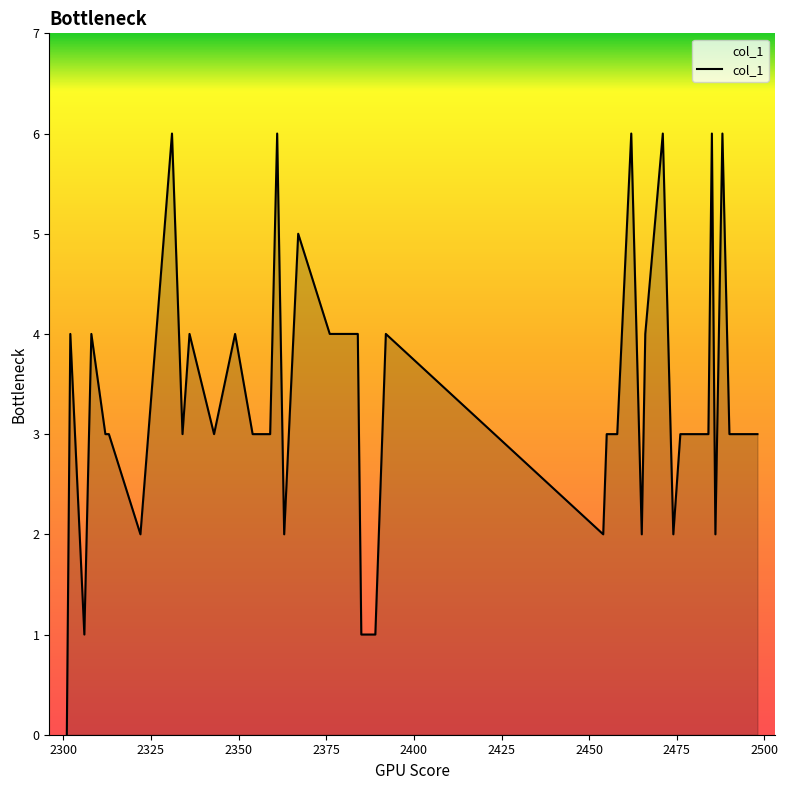

What is the difference between the maximum and minimum values?

6